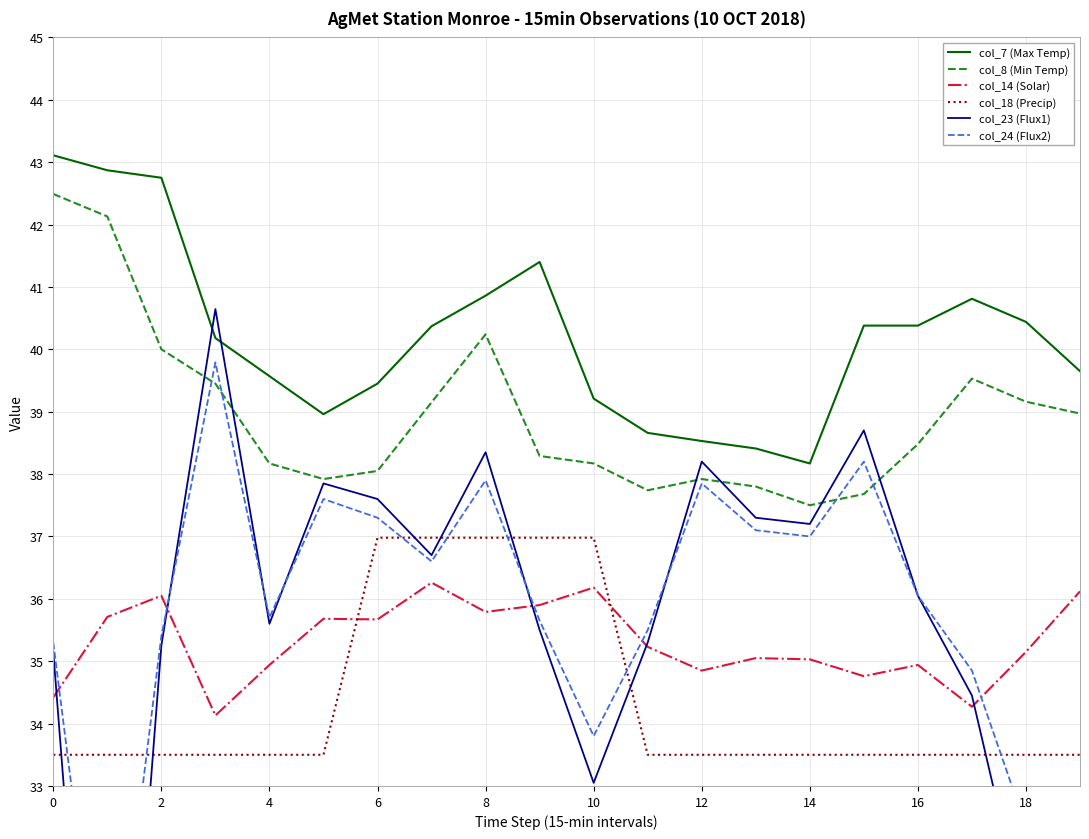

Rank the series at 2 from lowest to highest value.

col_18 (Precip), col_23 (Flux1), col_24 (Flux2), col_14 (Solar), col_8 (Min Temp), col_7 (Max Temp)